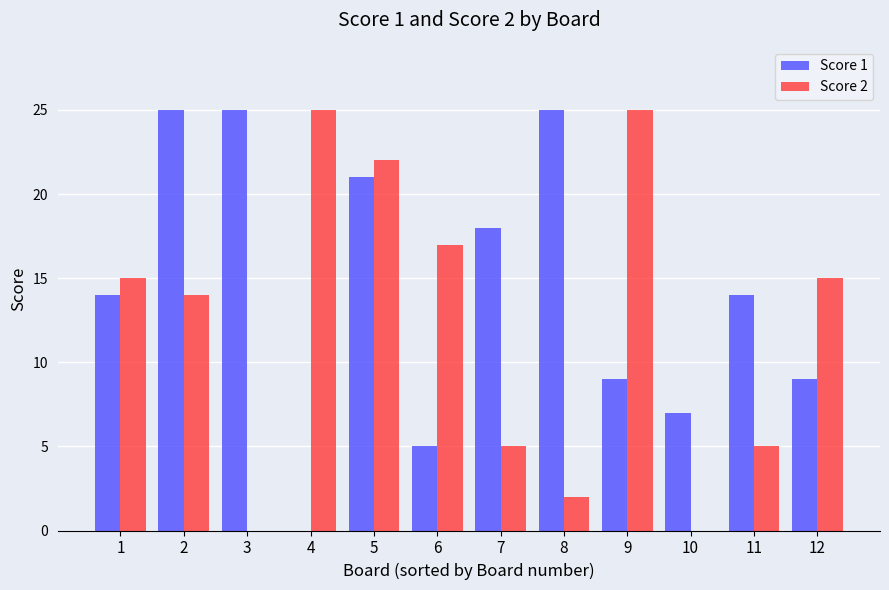

True or false: Score 1 has a value of 21 at 5.

True